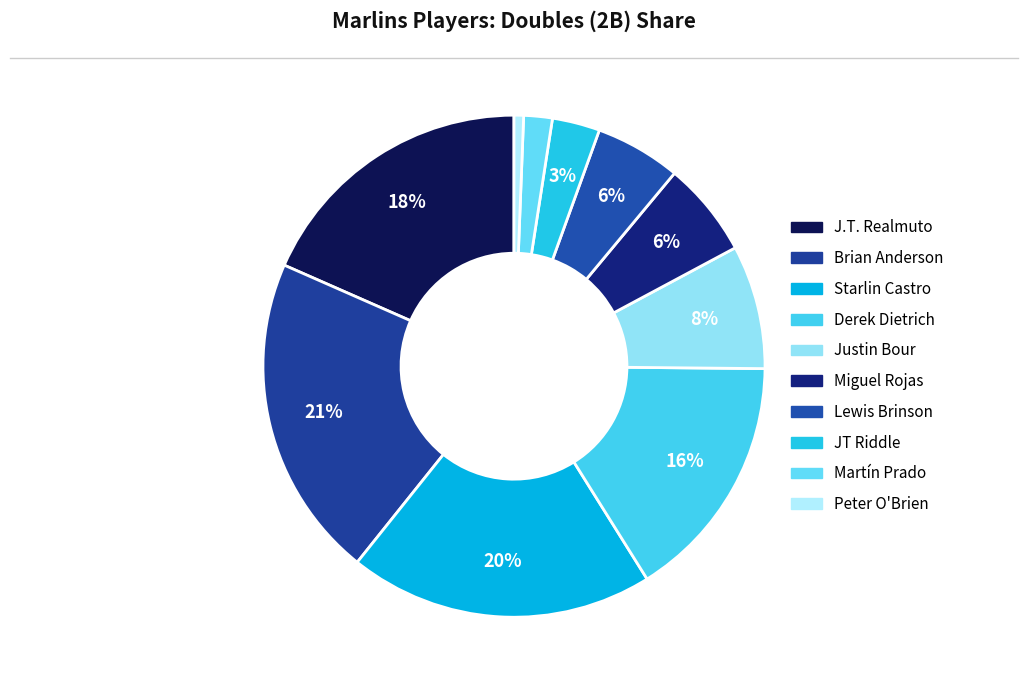

Between Martín Prado and Derek Dietrich, which is larger?

Derek Dietrich